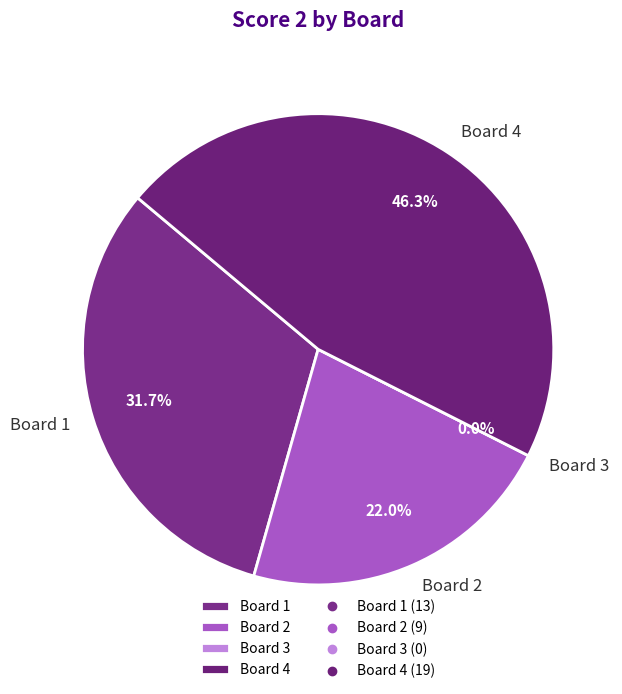

What percentage is the 2 slice, to the nearest percent?

22%